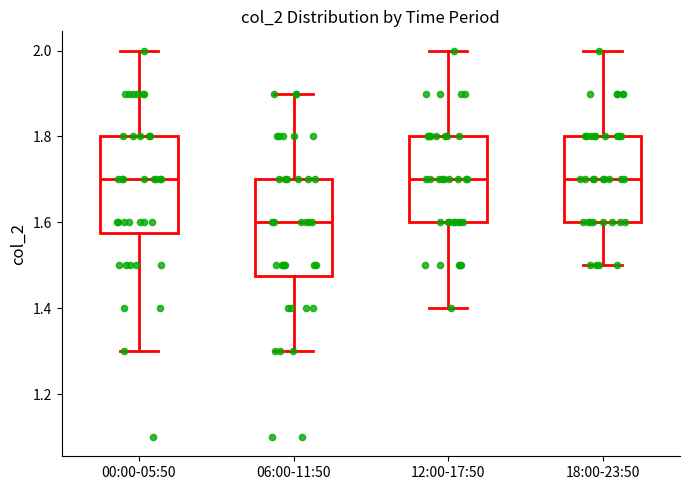

Reading left to right, read every box against the y-axis: the position of its median line, the range the box covers, and the ends of its whiskers. The values are not printed on the chart, so give them approximately, as read against the axis.

00:00-05:50: median 1.70, box 1.58 to 1.80, whiskers 1.30 to 2.00
06:00-11:50: median 1.60, box 1.48 to 1.70, whiskers 1.30 to 1.90
12:00-17:50: median 1.70, box 1.60 to 1.80, whiskers 1.40 to 2.00
18:00-23:50: median 1.70, box 1.60 to 1.80, whiskers 1.50 to 2.00